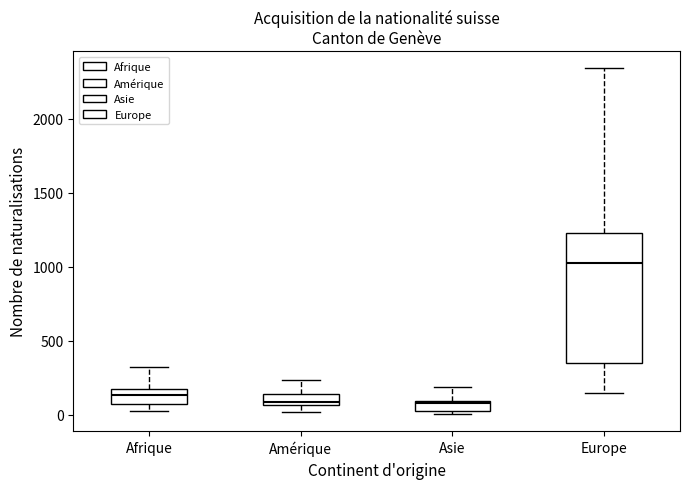

Which box's median line is the highest?

Europe